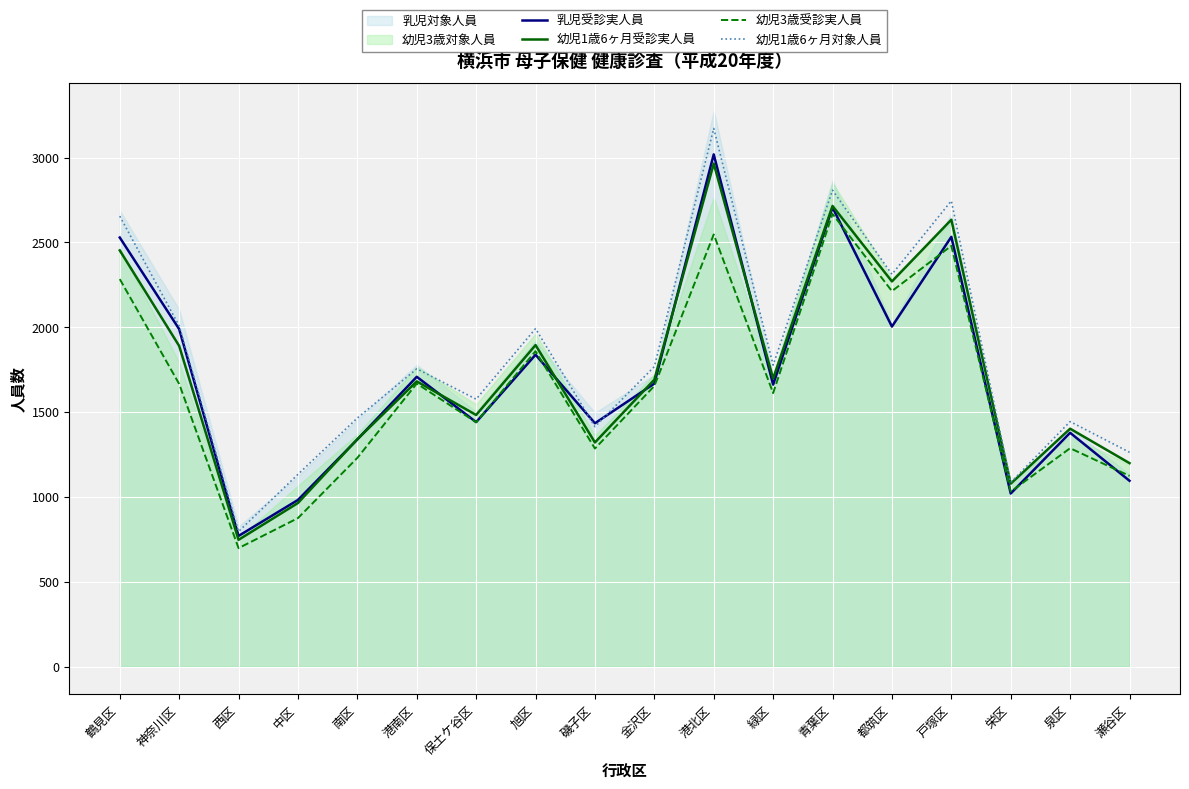

What position from the right is 磯子区?

10